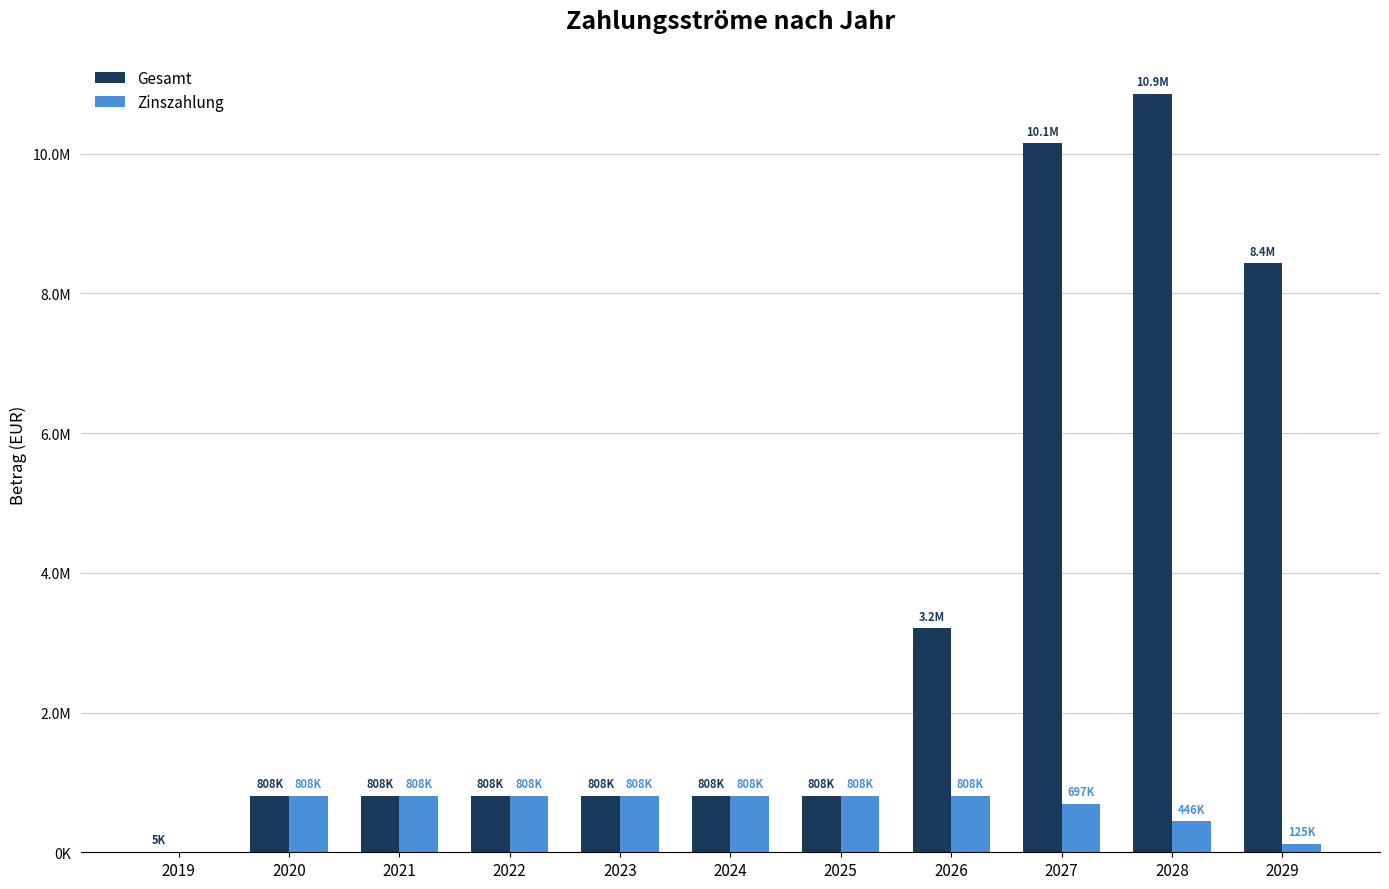

What is the difference between the second highest and second lowest values in the Zinszahlung series?

683057.2